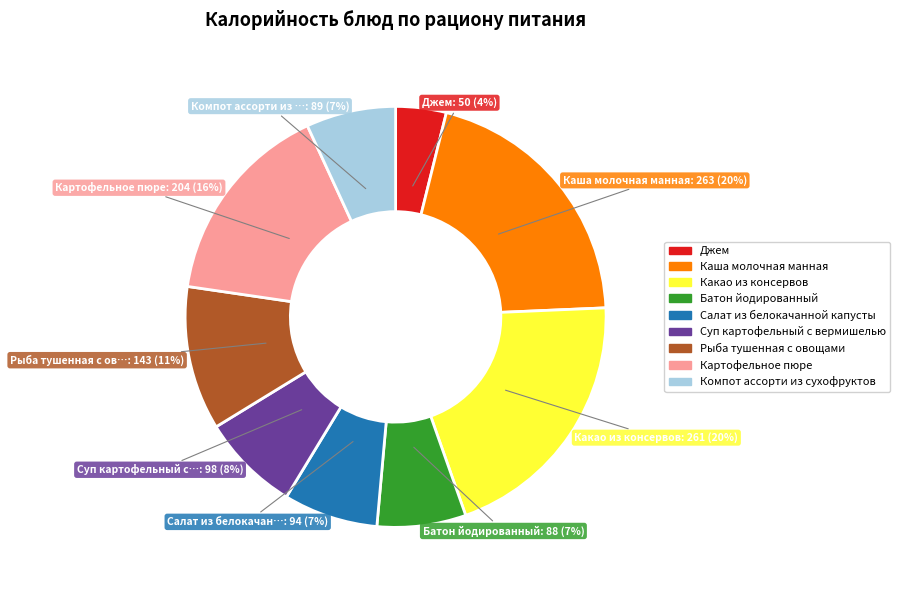

How many segments does this pie chart have?

9